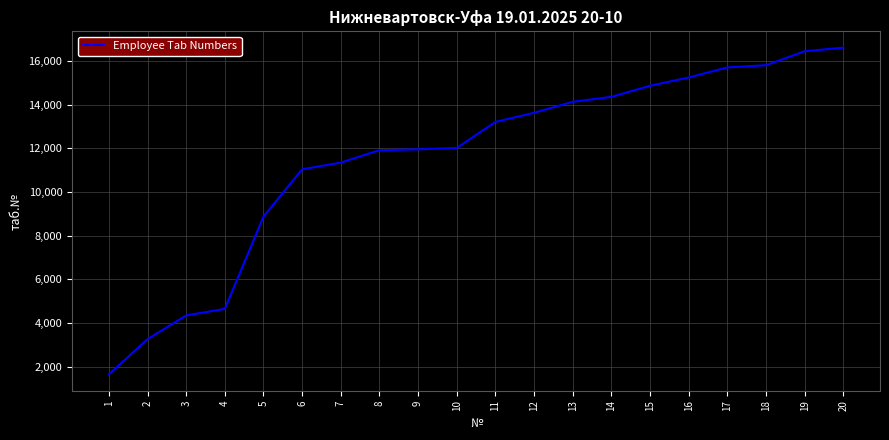

Which has a higher value, 9 or 15?

15